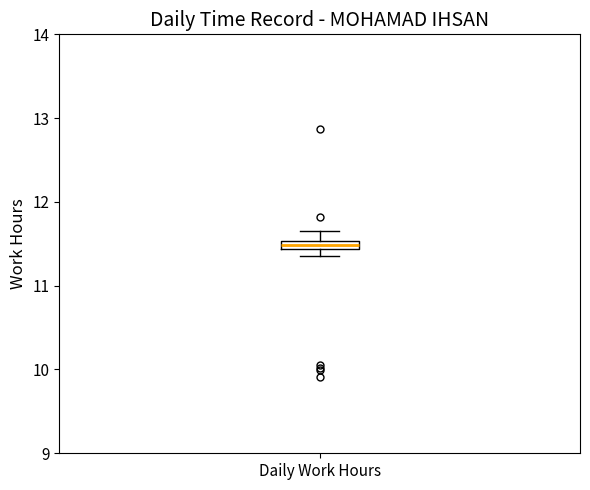

Where is the lower edge of the box for Daily Work Hours on the y-axis? The values are not printed on the chart, so give them approximately, as read against the axis.

11.4